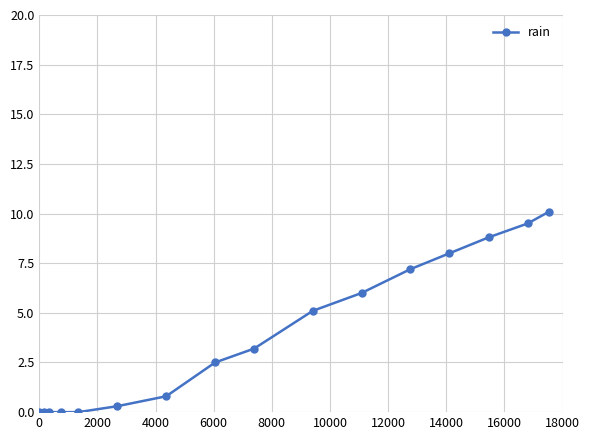

Reading left to right, what are all the values shown in this chart?

0.0	0.0	0.0	0.0	0.0	0.3	0.8	2.5	3.2	5.1	6.0	7.2	8.0	8.8	9.5	10.1